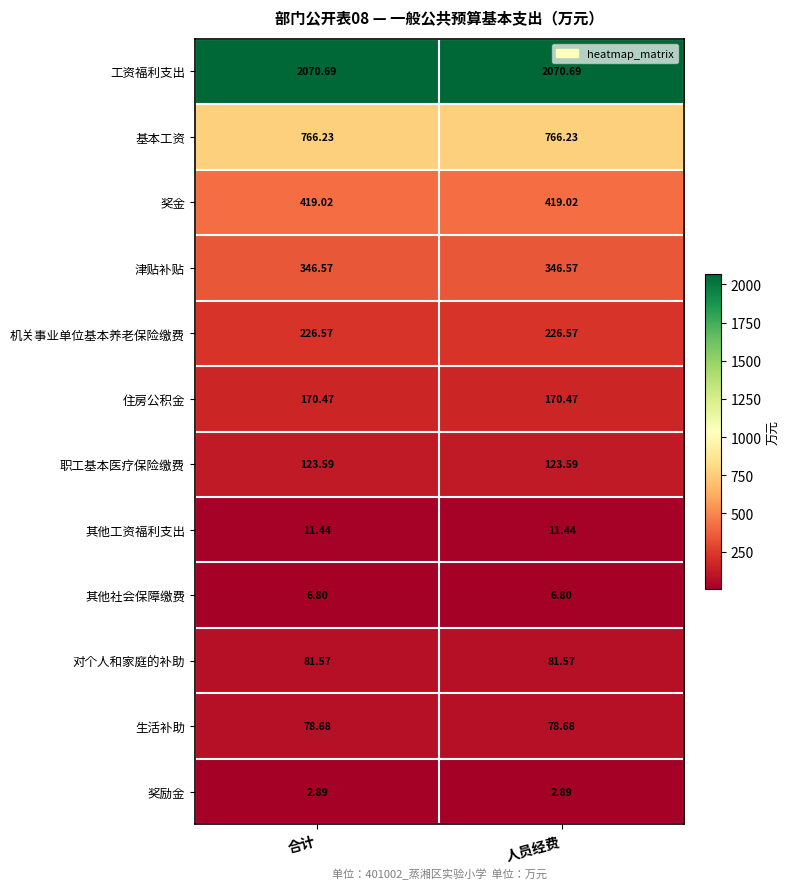

Which series has the largest total across all categories?

工资福利支出